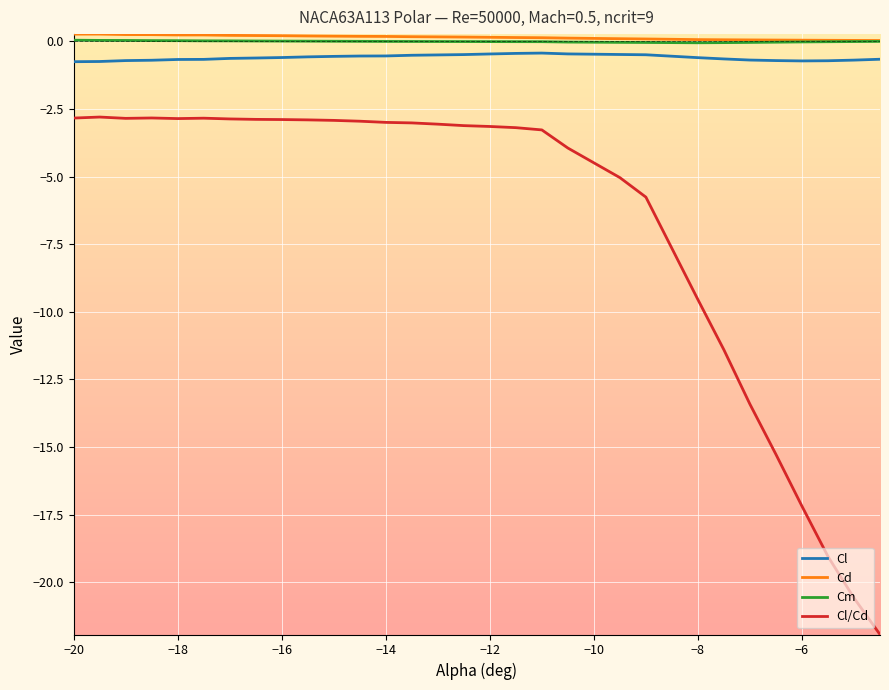

What is the minimum value for Cl/Cd?

-21.9